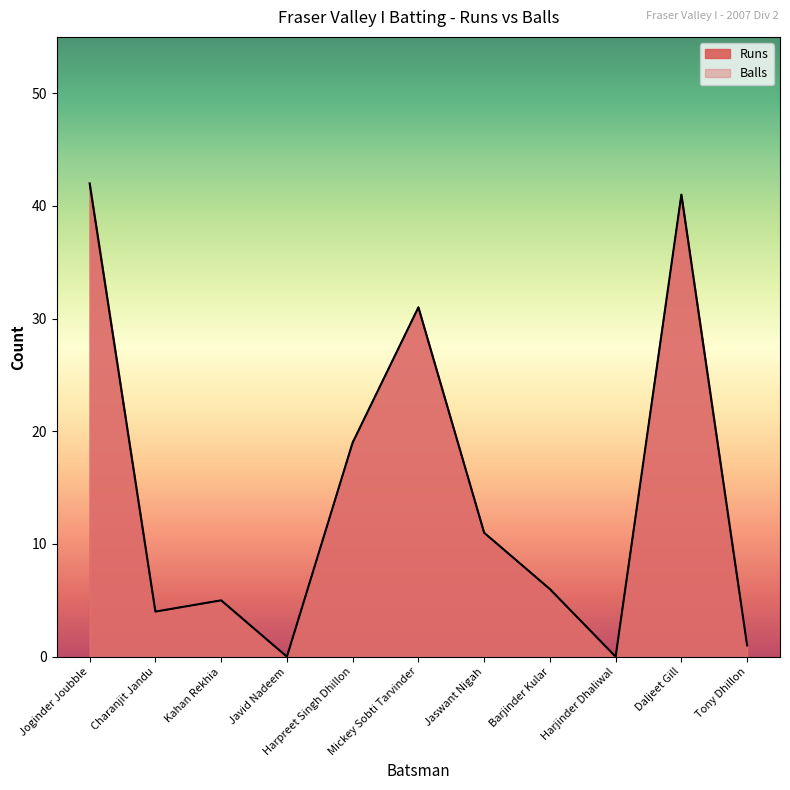

What is the sum of the Runs values at Jaswant Nigah and Mickey Sobti Tarvinder?

42